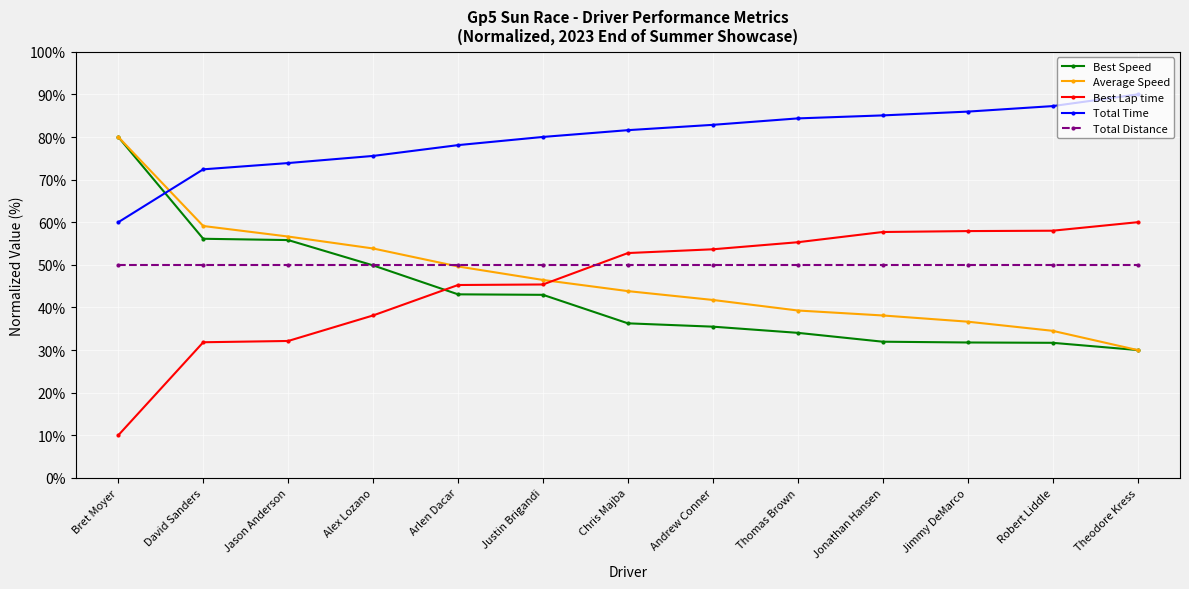

Is it true that Total Distance equals 19.9 at Jonathan Hansen?

False